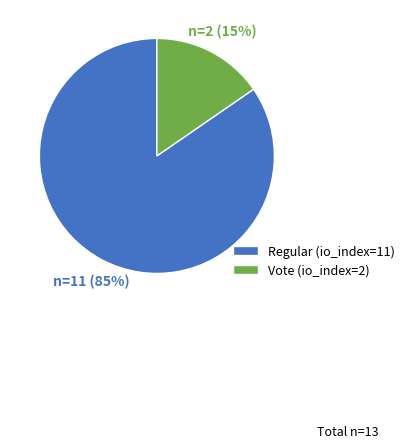

Do Regular (io_index=11) and Vote (io_index=2) together represent more than half of the pie?

Yes